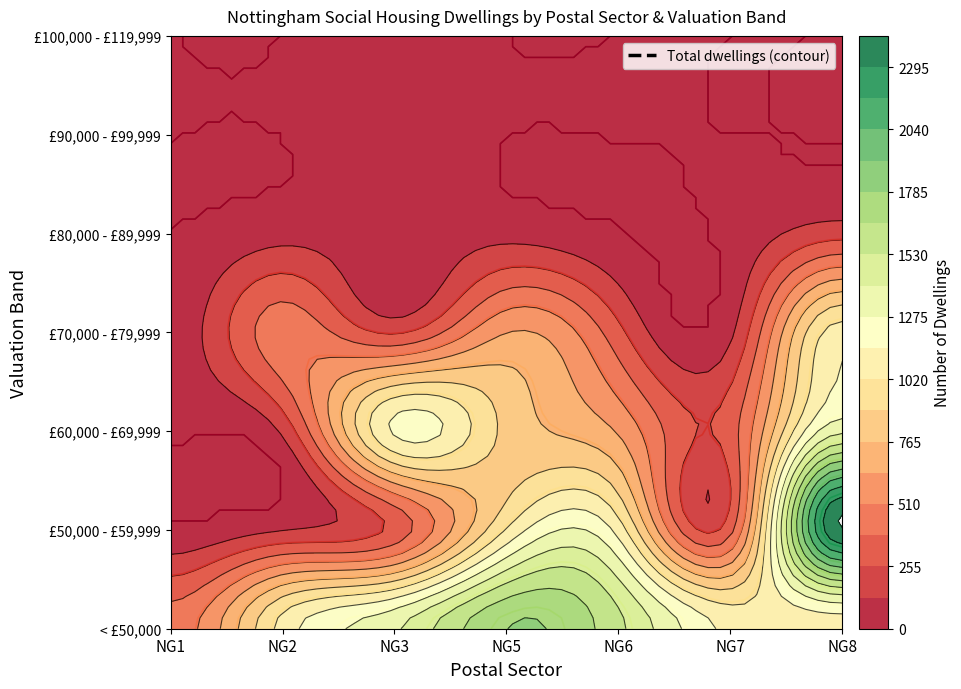

Rank the categories by NG5 value from lowest to highest.

£90,000 - £99,999, £100,000 - £119,999, £80,000 - £89,999, £70,000 - £79,999, £60,000 - £69,999, £50,000 - £59,999, < £50,000